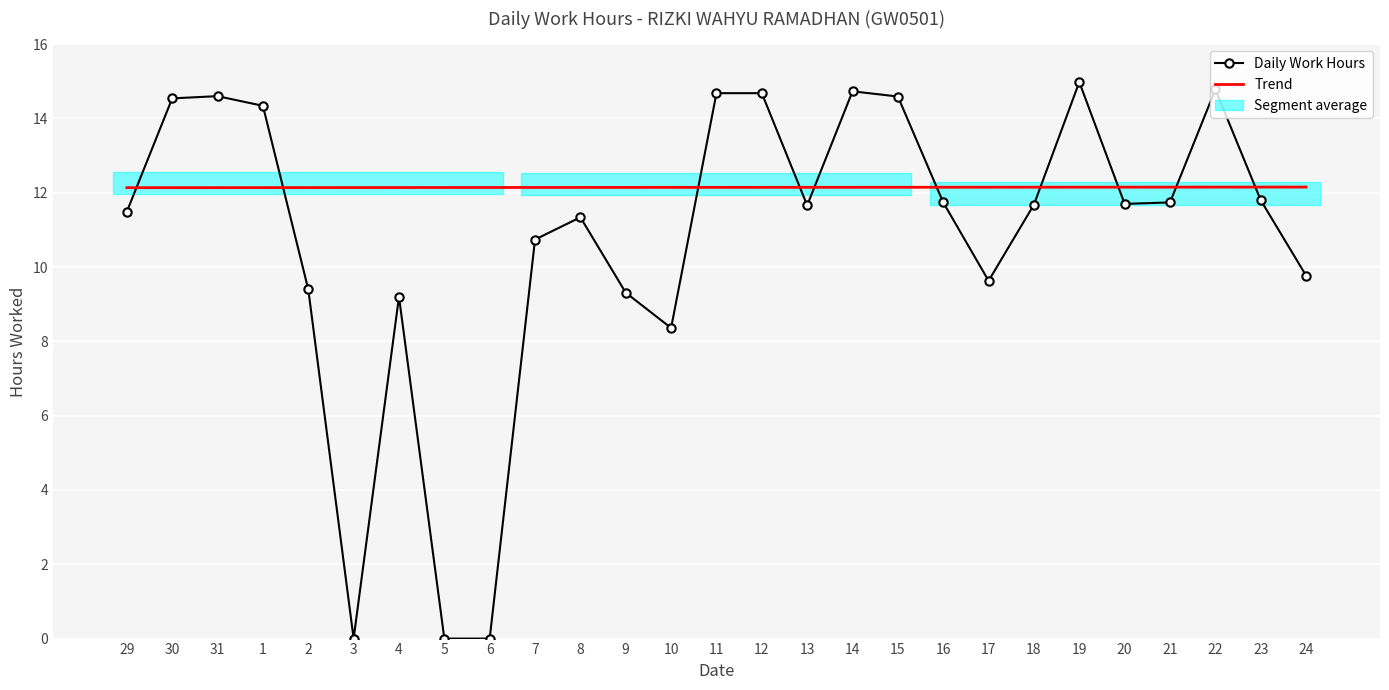

What is the label of the 2nd point from the right?

23